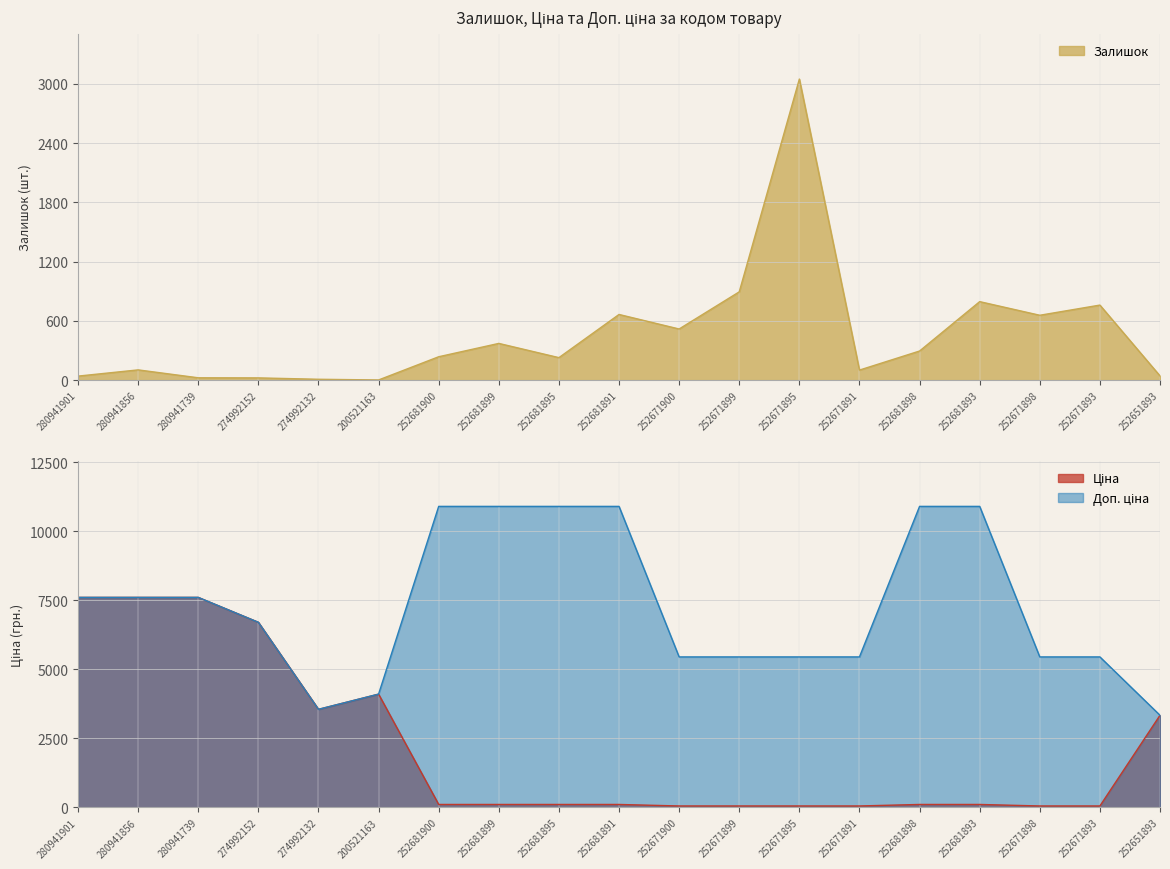

Is it true that Залишок equals 390.4 at 252681900?

False